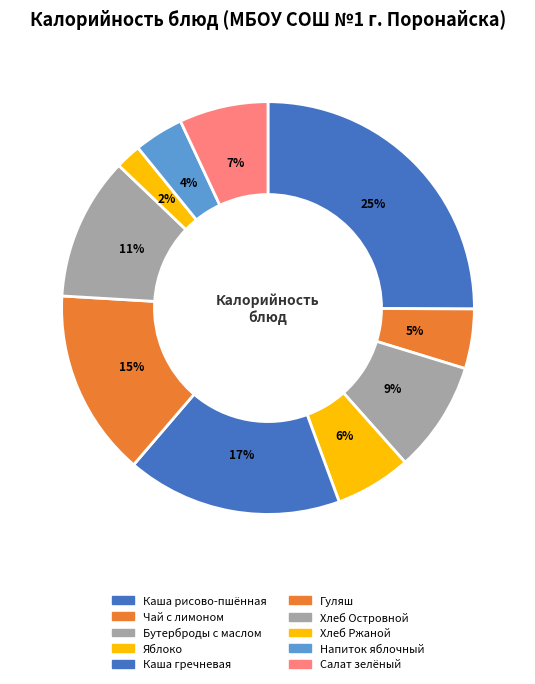

How many segments does this pie chart have?

10